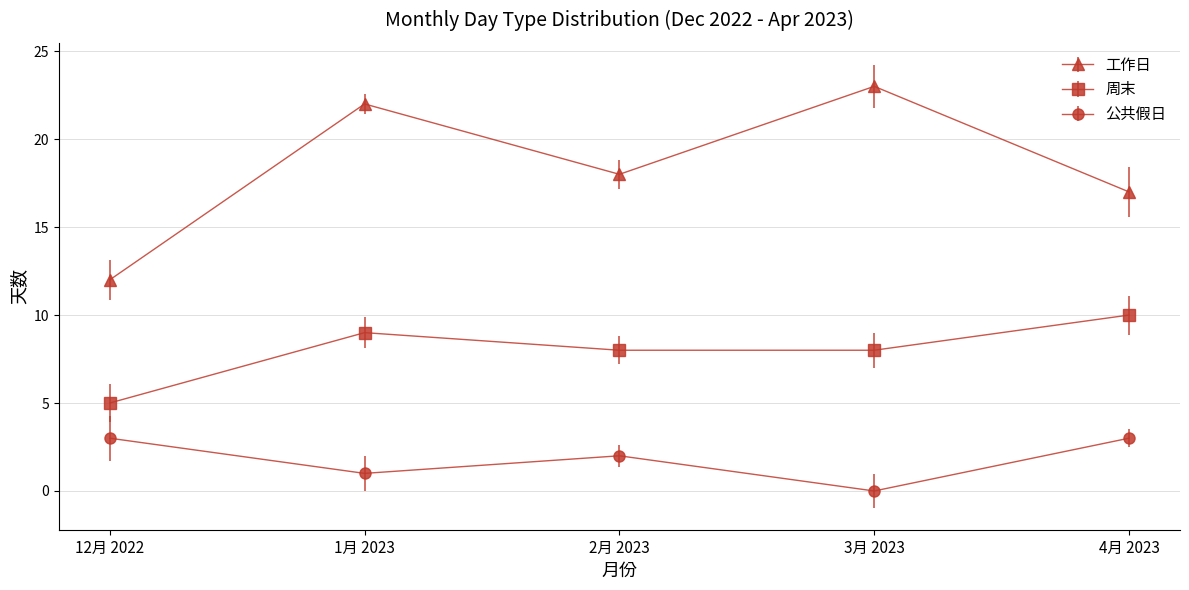

Is it true that 公共假日 equals 1 at 3月 2023?

False